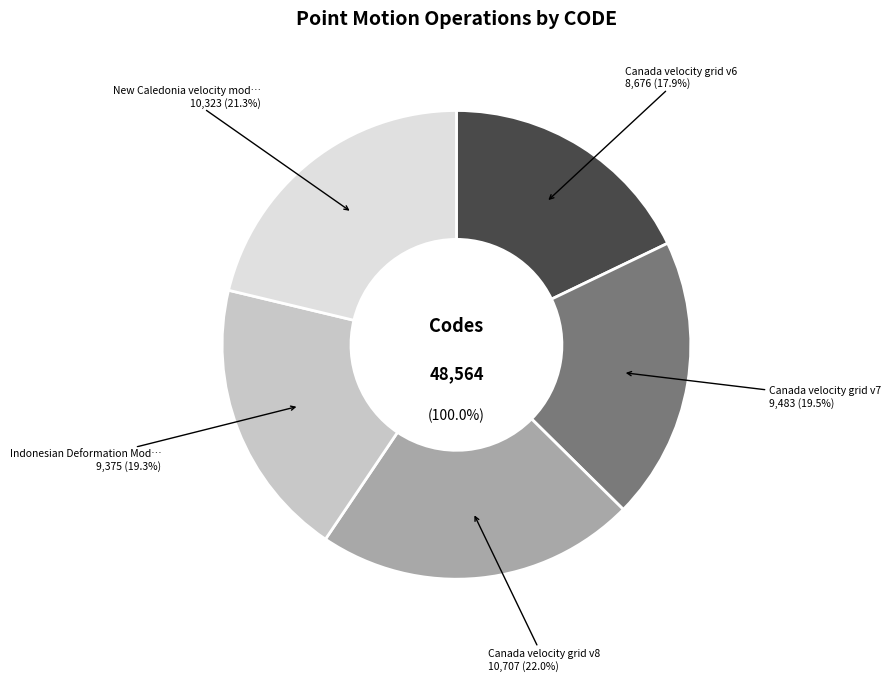

To the nearest percent, what is the combined percentage of Canada velocity grid v8 and Indonesian Deformation Model 2020?

41%